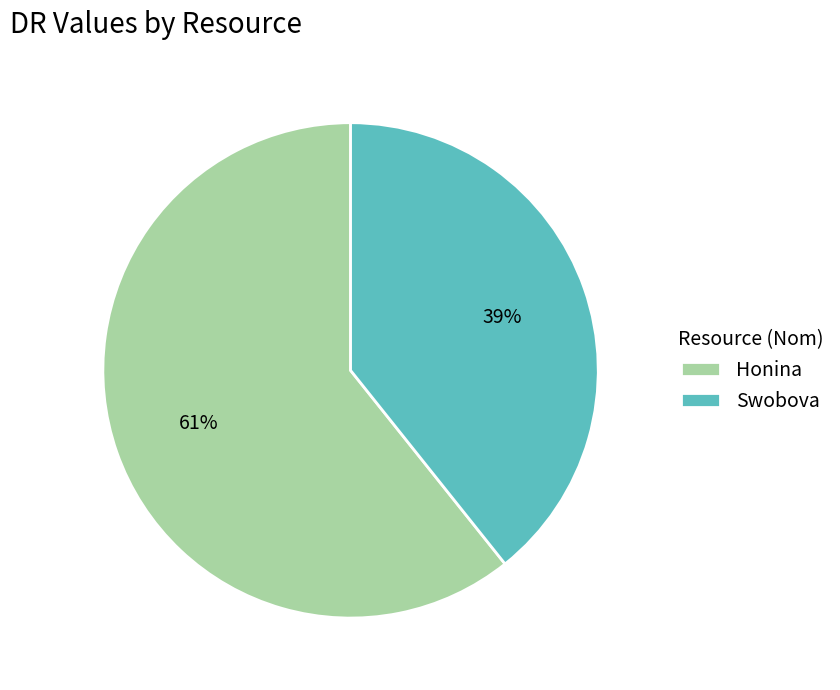

To the nearest percent, what portion does Swobova represent?

39%